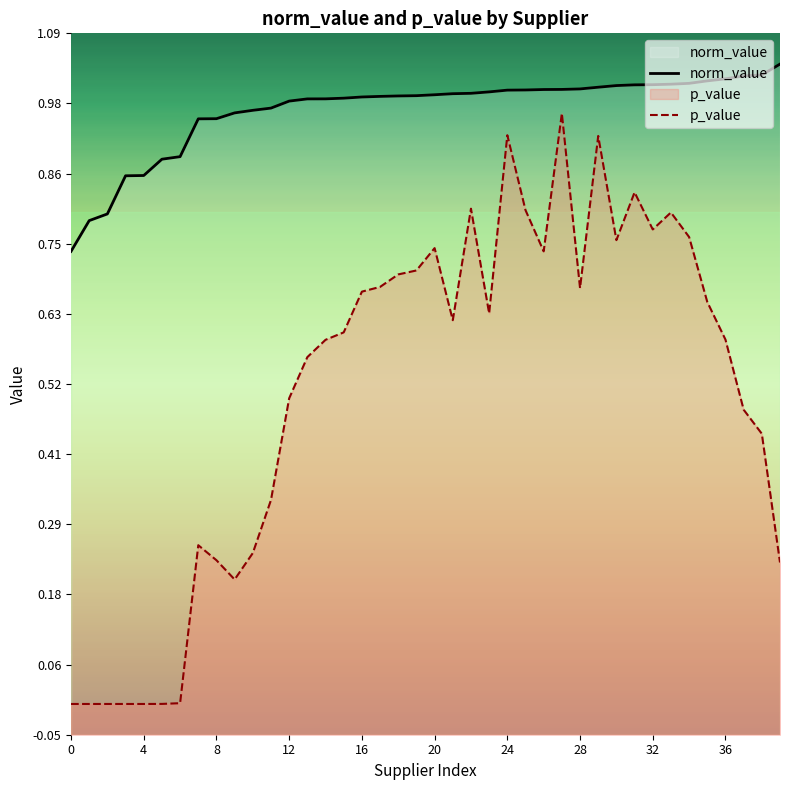

True or false: norm_value and p_value intersect in this chart.

False